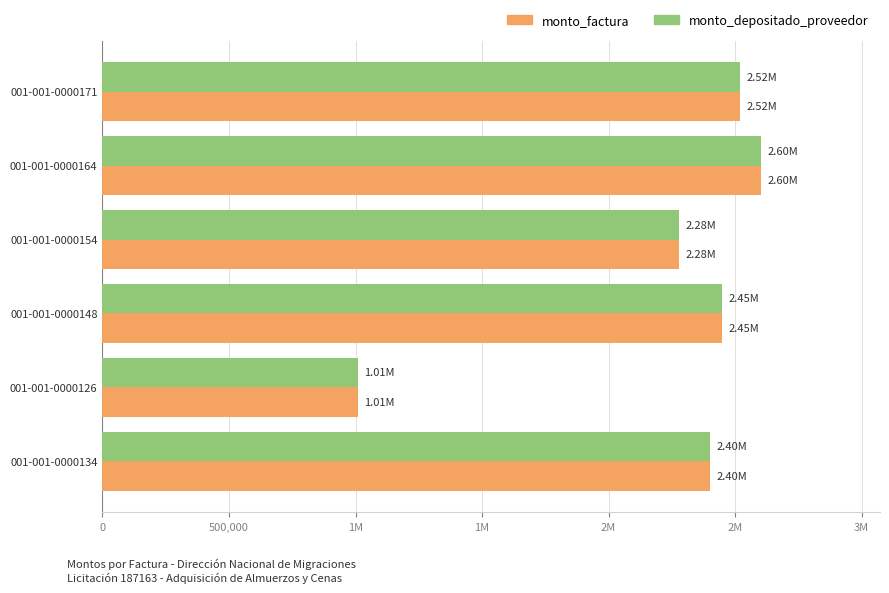

What are all the series names shown in the legend?

monto_factura, monto_depositado_proveedor